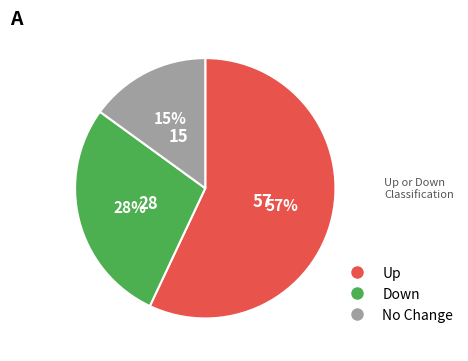

How many slices are in this pie chart?

3